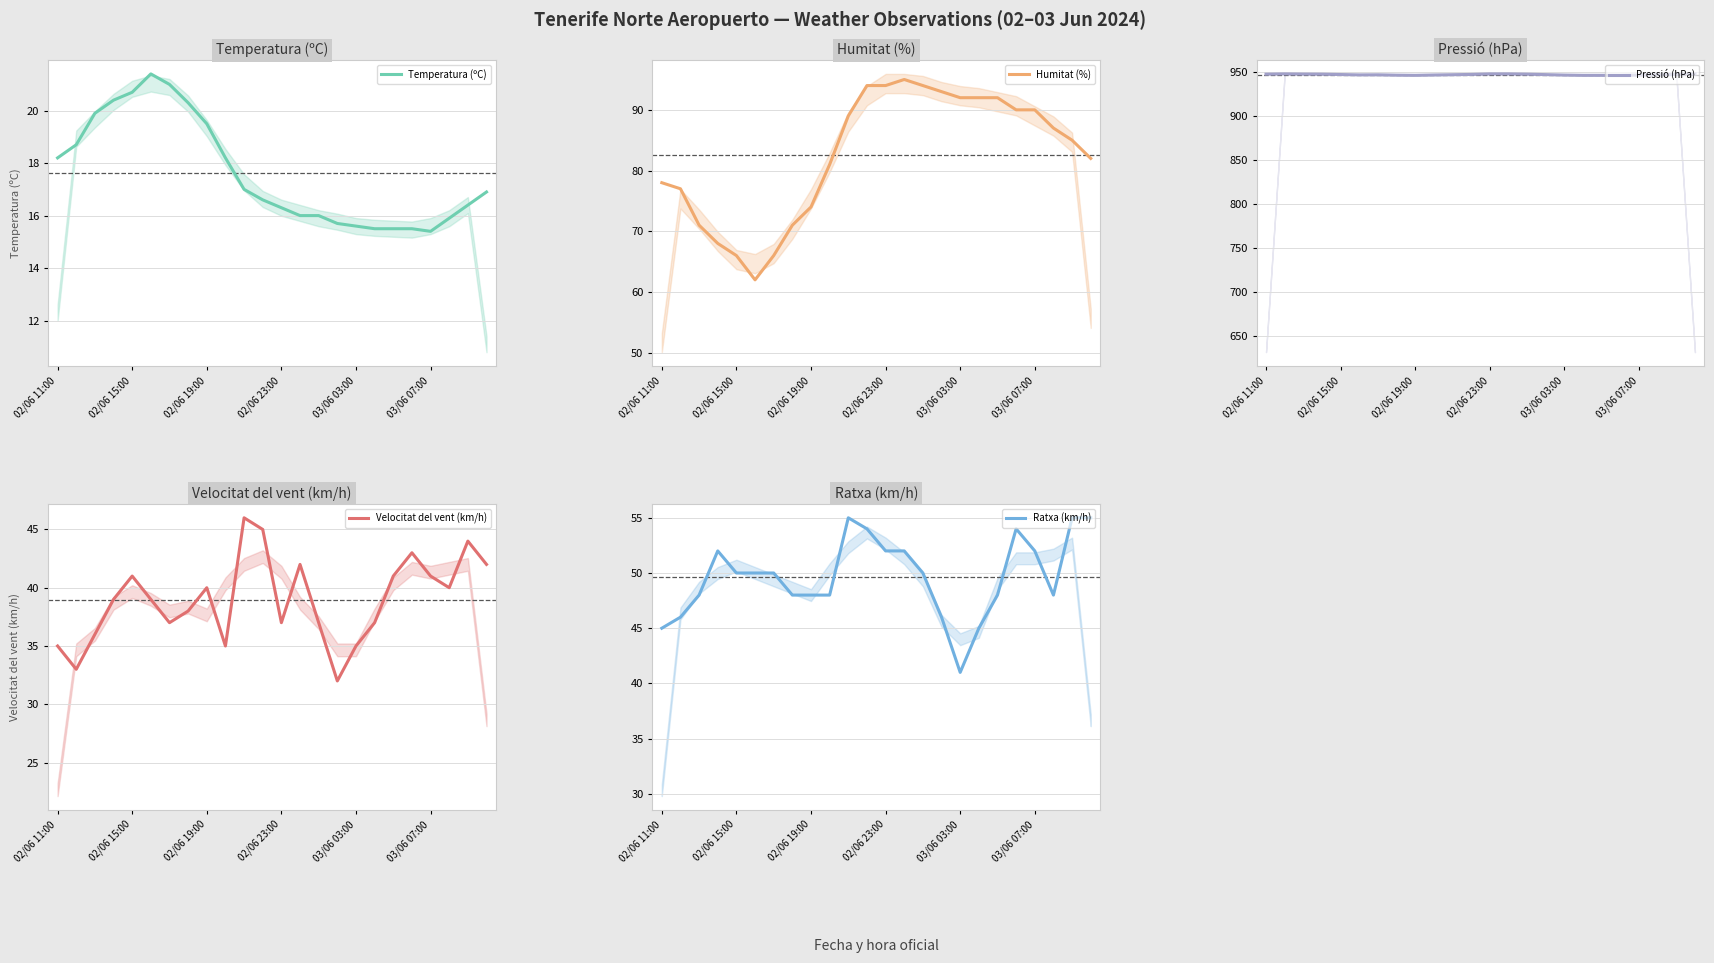

True or false: Ratxa (km/h) has a value of 48.0 at 21.

True